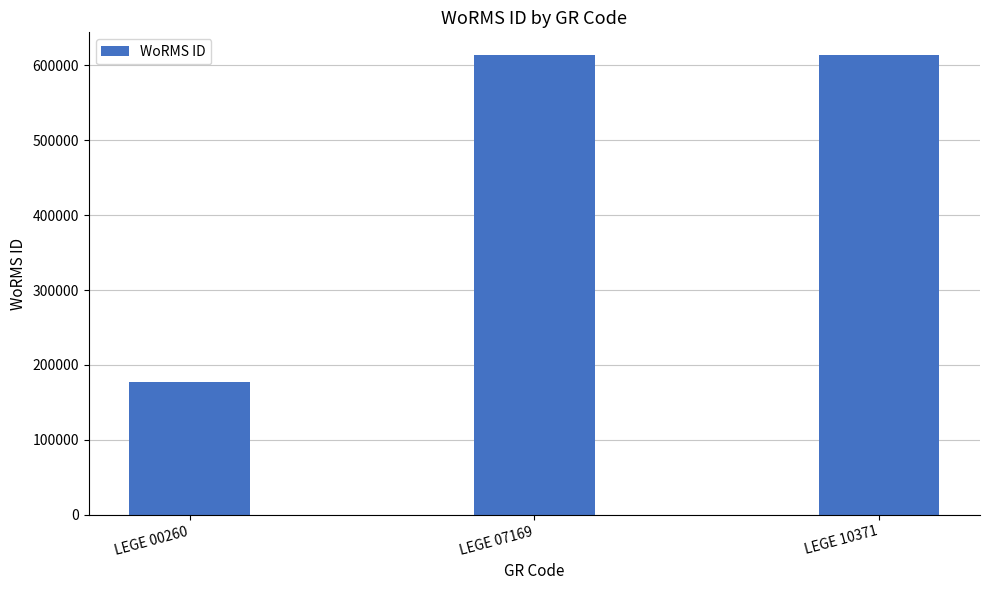

True or false: the data shows 319386 at LEGE 00260.

False